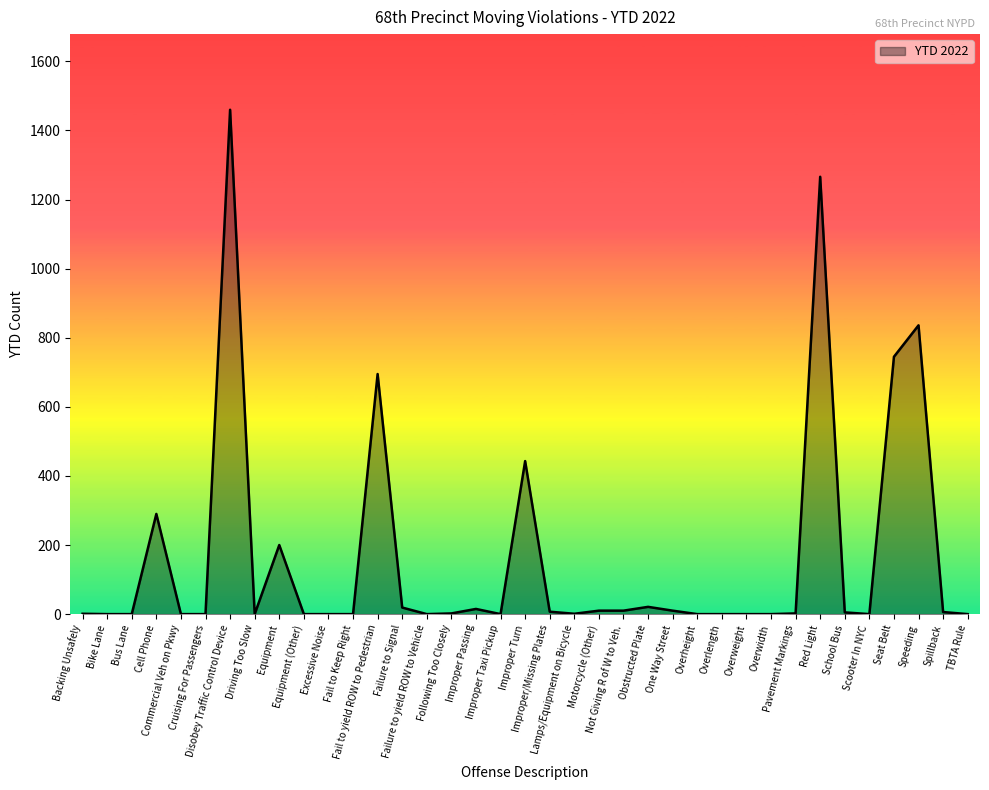

What is the average value?

163